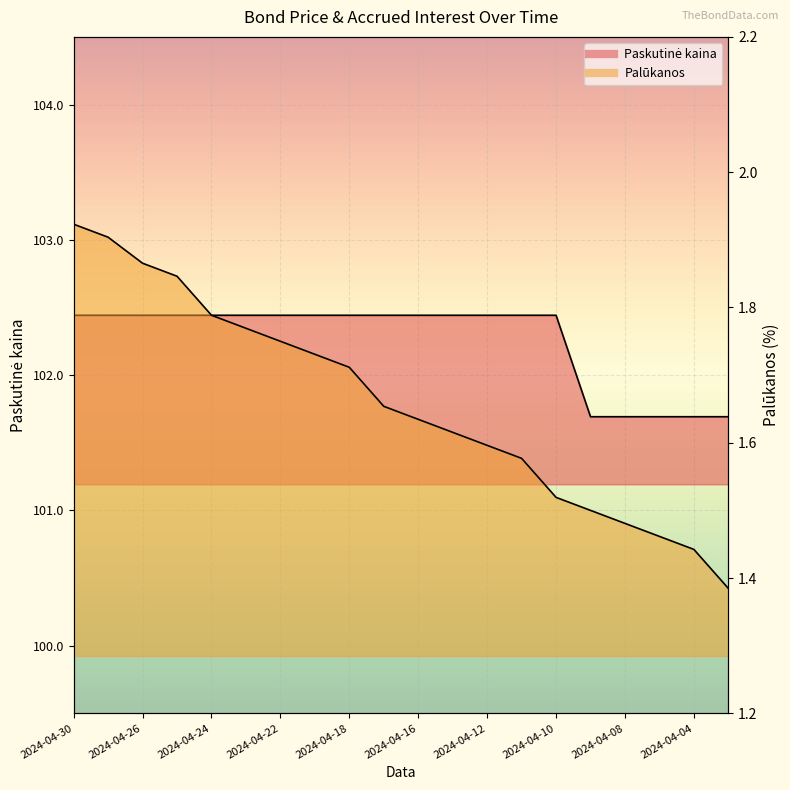

What is the difference between the highest and lowest values at 2024-04-30?

100.5